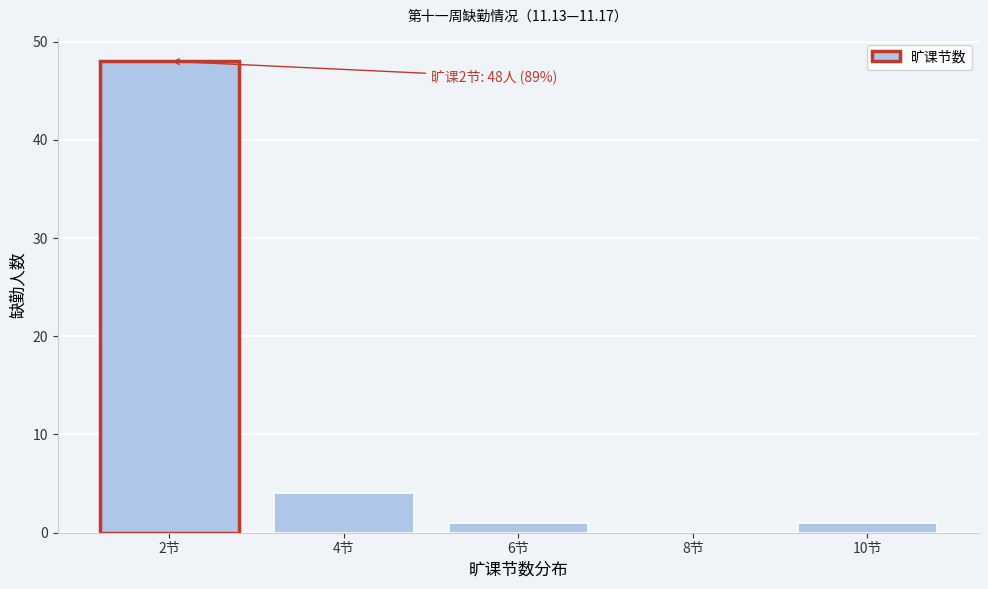

Reading left to right, what are all the values shown in this chart?

2节=48	4节=4	6节=1	8节=0	10节=1